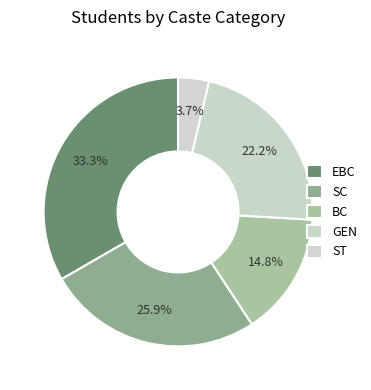

Count the number of slices in the pie.

5